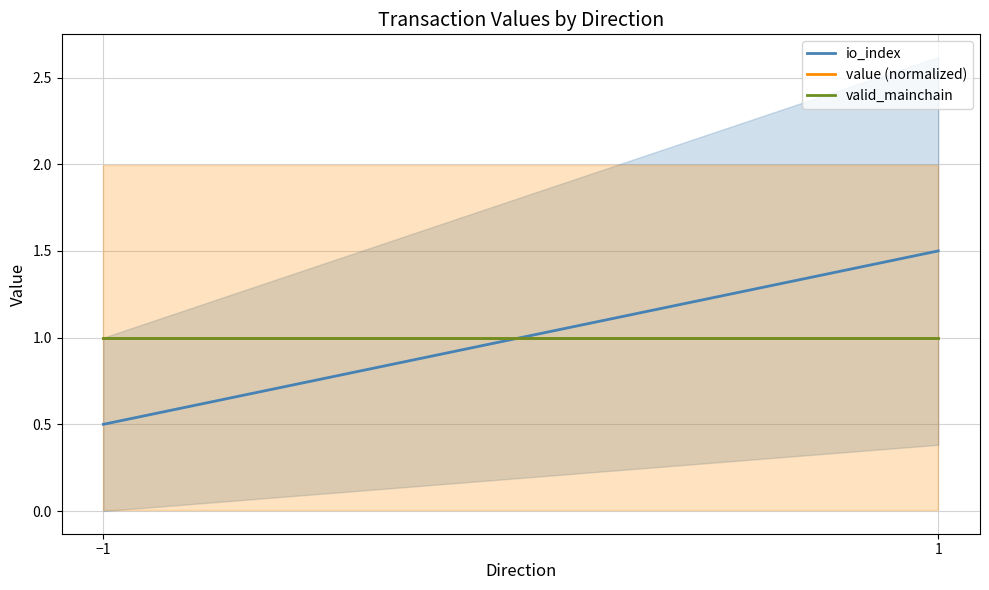

What is the difference between the maximum and minimum values in the io_index series?

1.0